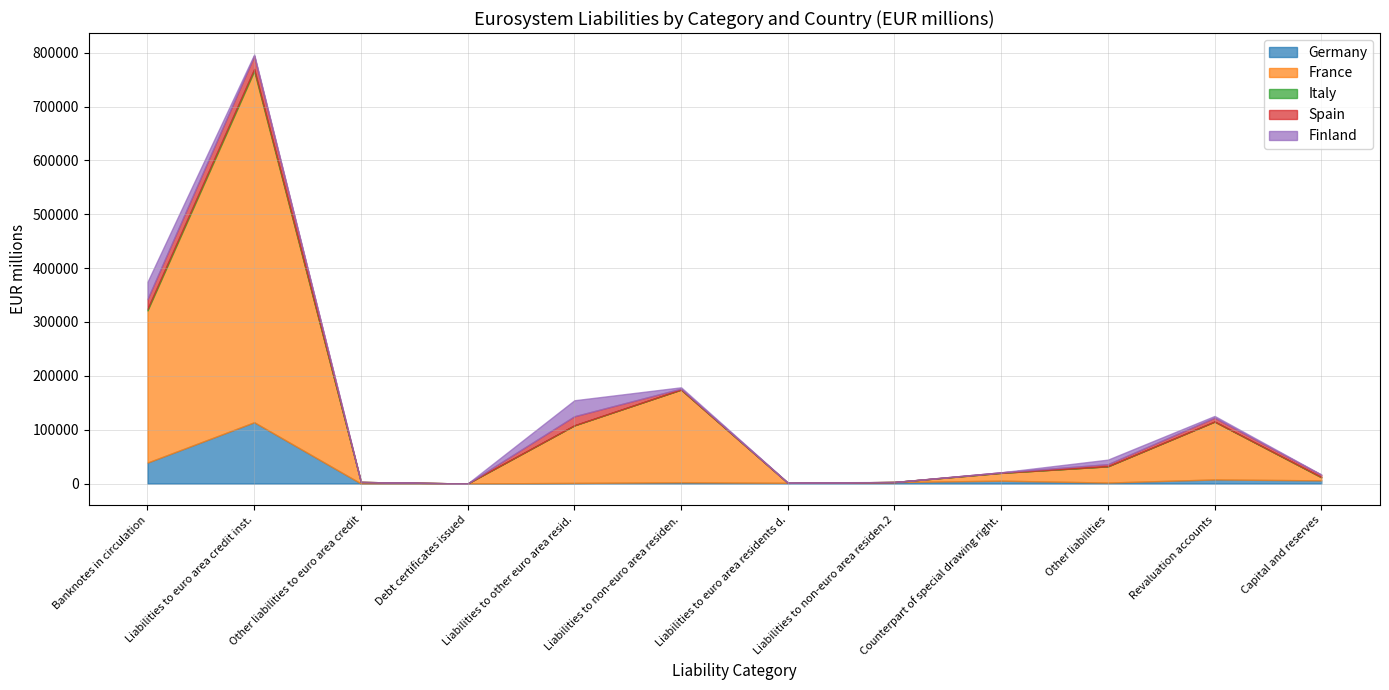

At which category is the sum across all series the highest?

Liabilities to euro area credit inst.